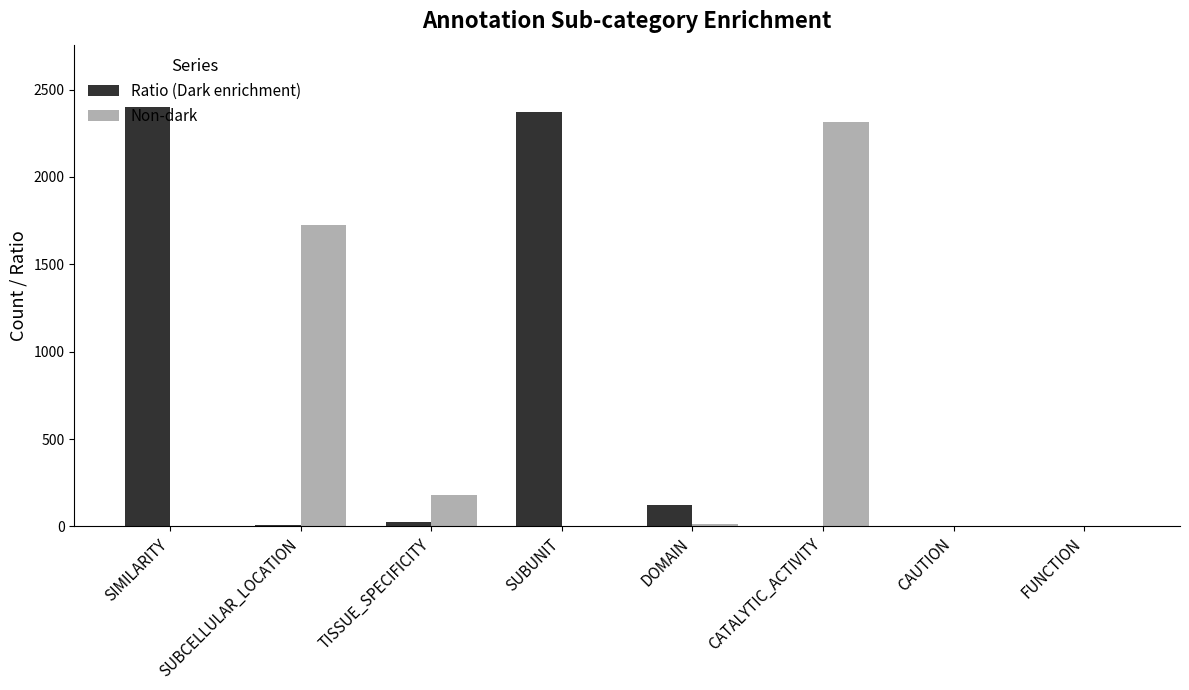

Between SUBUNIT and DOMAIN, which series saw the biggest shift?

Ratio (Dark enrichment)